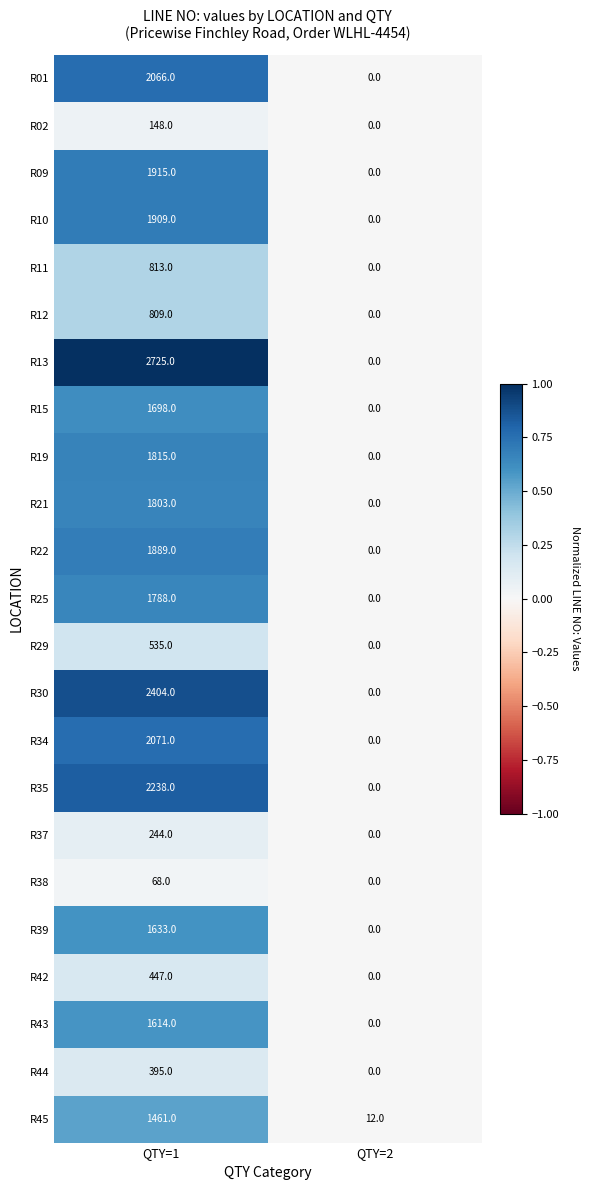

Which series has the largest total across all categories?

R13